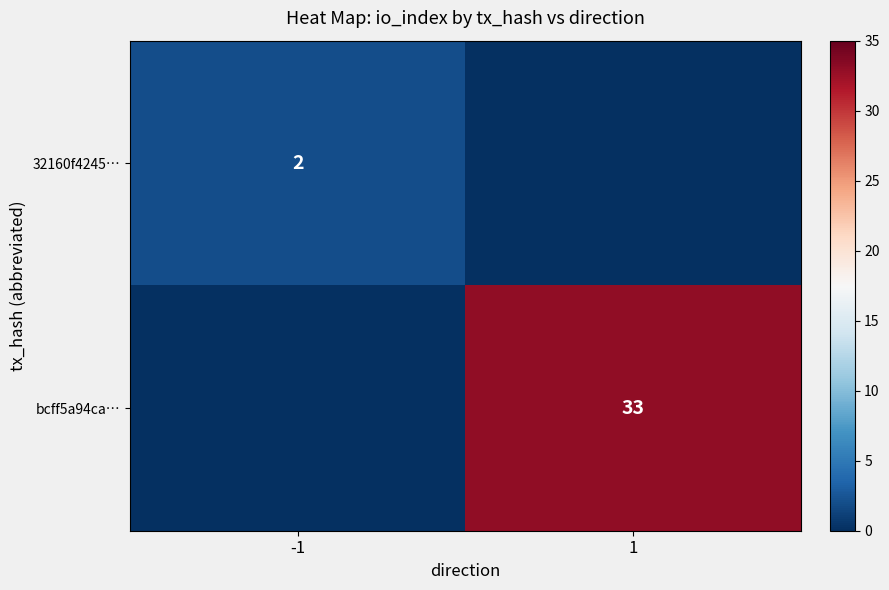

At which category is the sum across all series the highest?

1